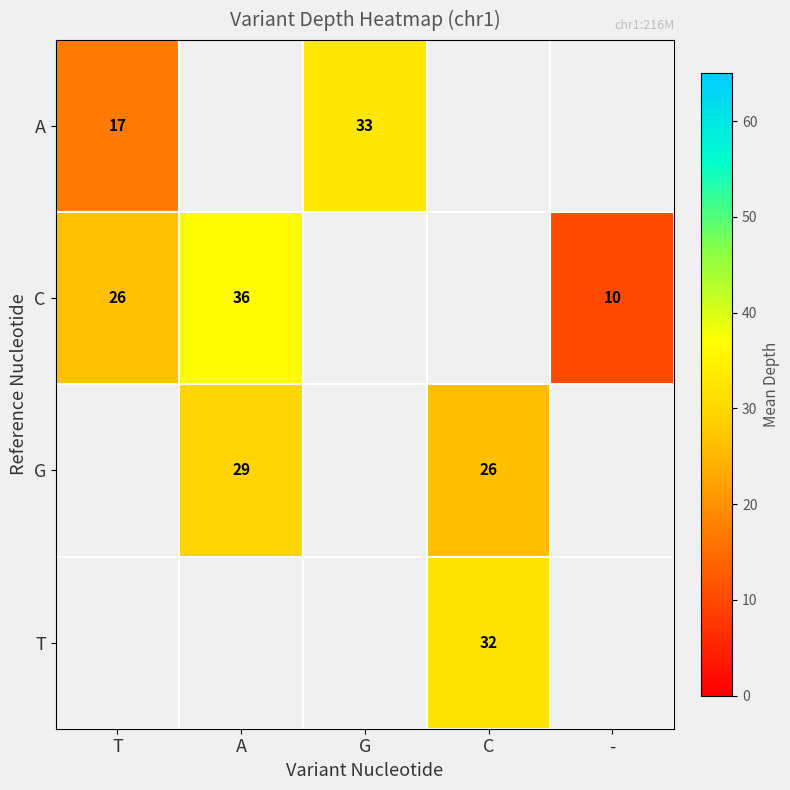

What is the maximum value shown in the chart?

36.5